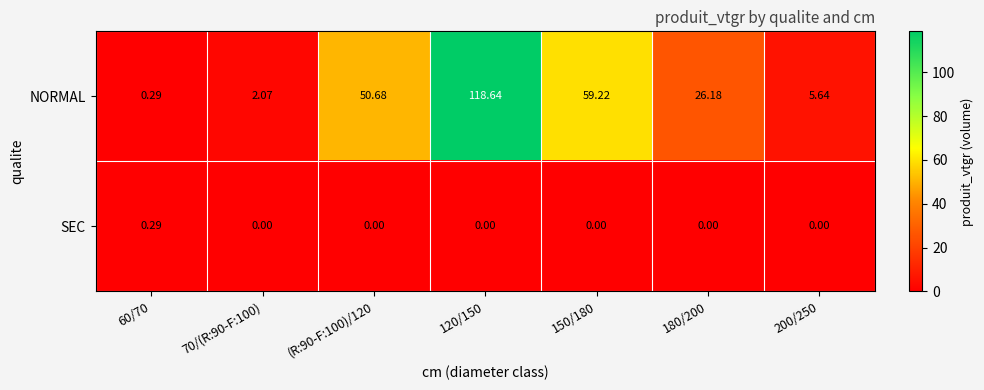

Rank the series at 120/150 from highest to lowest value.

NORMAL, SEC